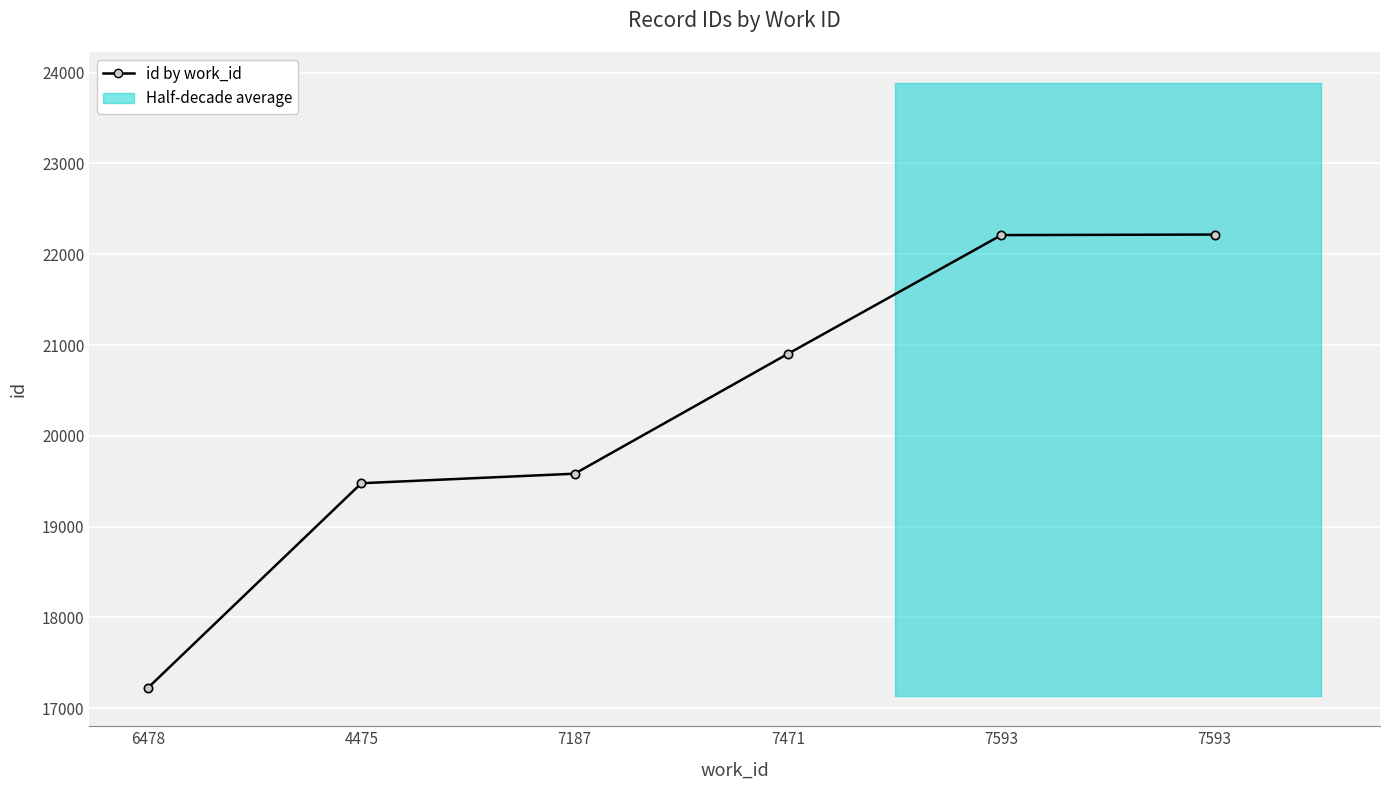

What is the value of the 1st point from the left?

17225